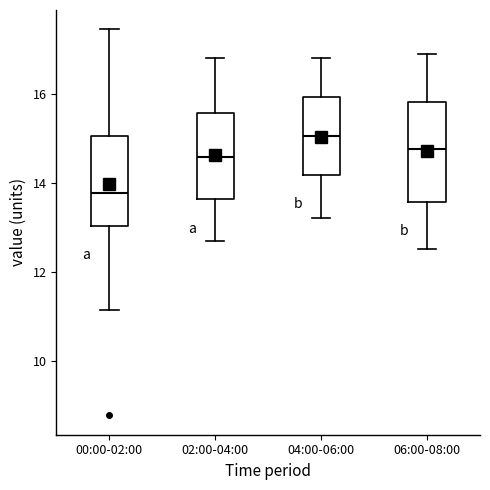

Where does the lower whisker of the box for 00:00-02:00 end on the y-axis? The values are not printed on the chart, so give them approximately, as read against the axis.

11.2